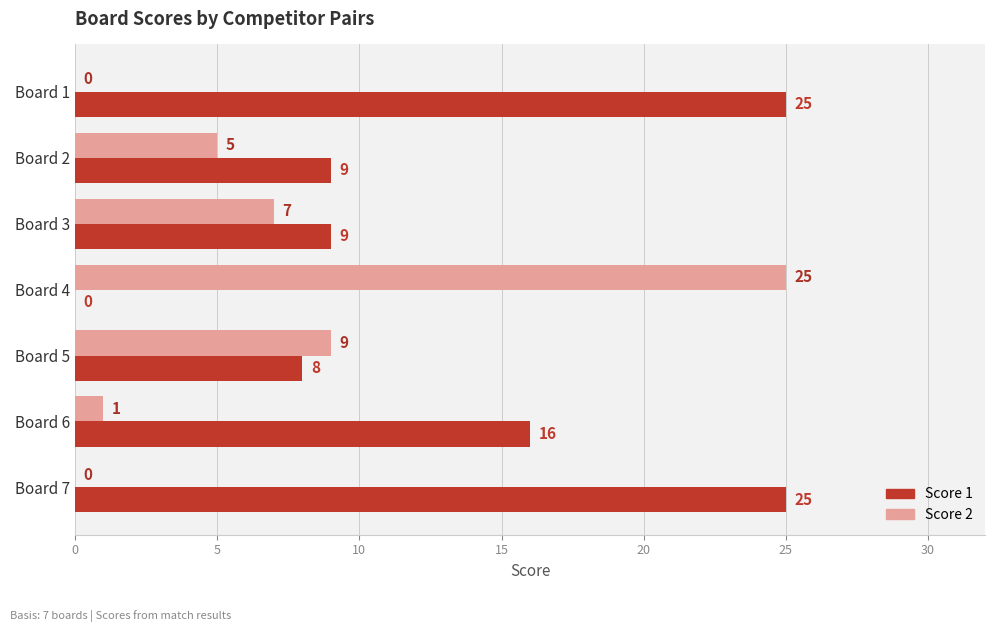

Which category has the highest value in the Score 2 series?

Board 4